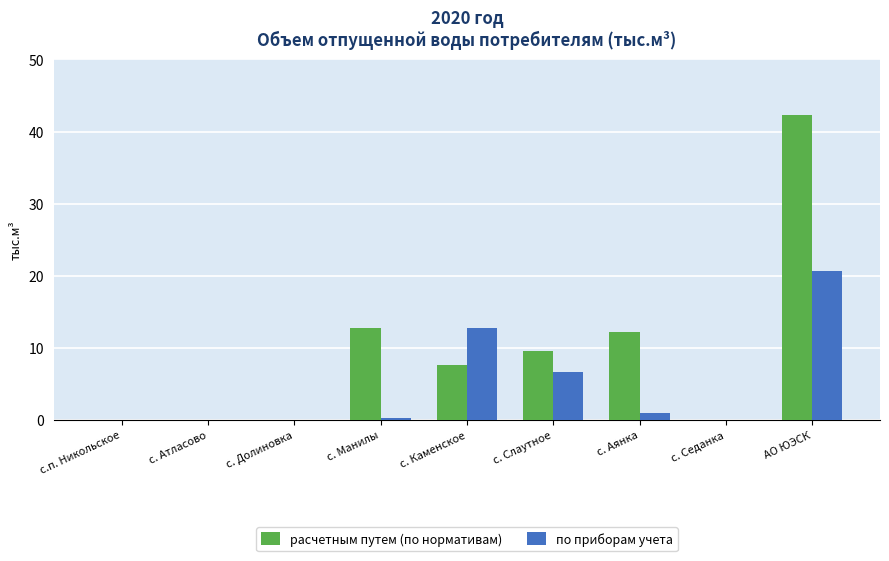

True or false: расчетным путем (по нормативам) has a value of 0.0 at с. Атласово.

True